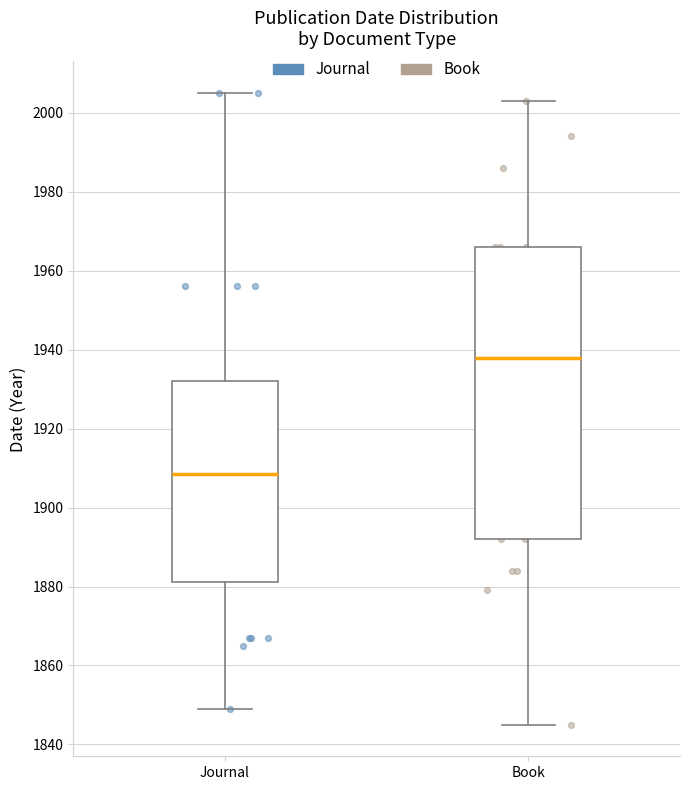

Which box is the tallest, from its lower edge to its upper edge?

Book